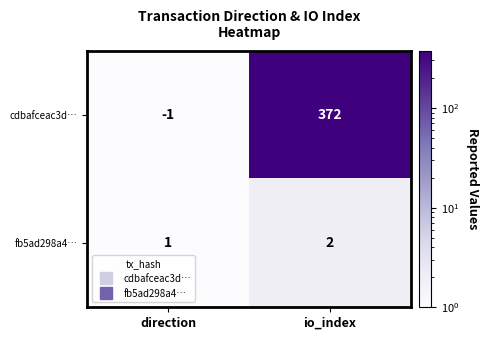

Which series has the widest spread of values?

cdbafceac3d…